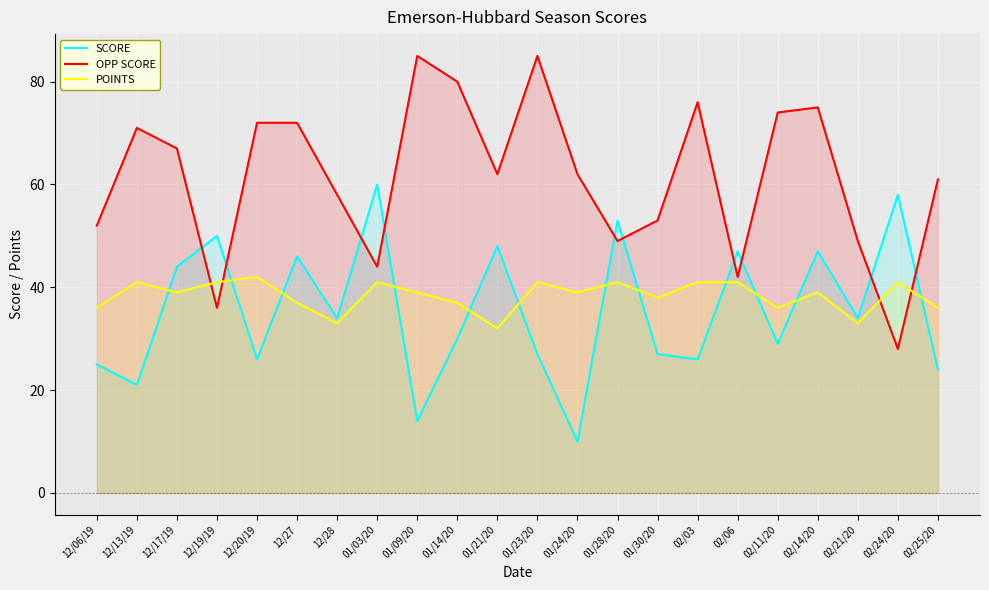

What position from the right is 01/14/20?

13